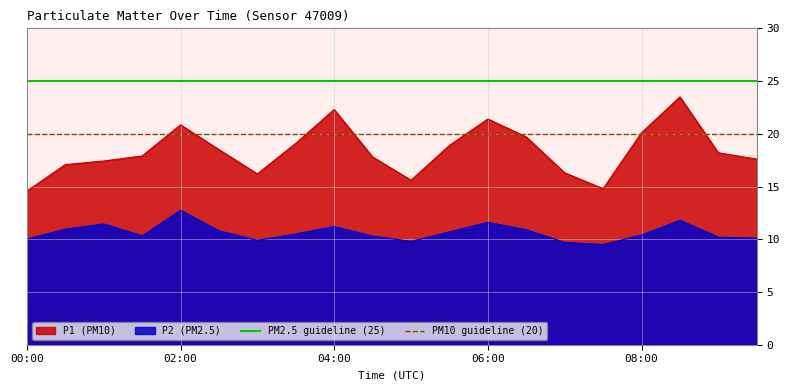

What is the average value of the PM10 guideline (20) series?

20